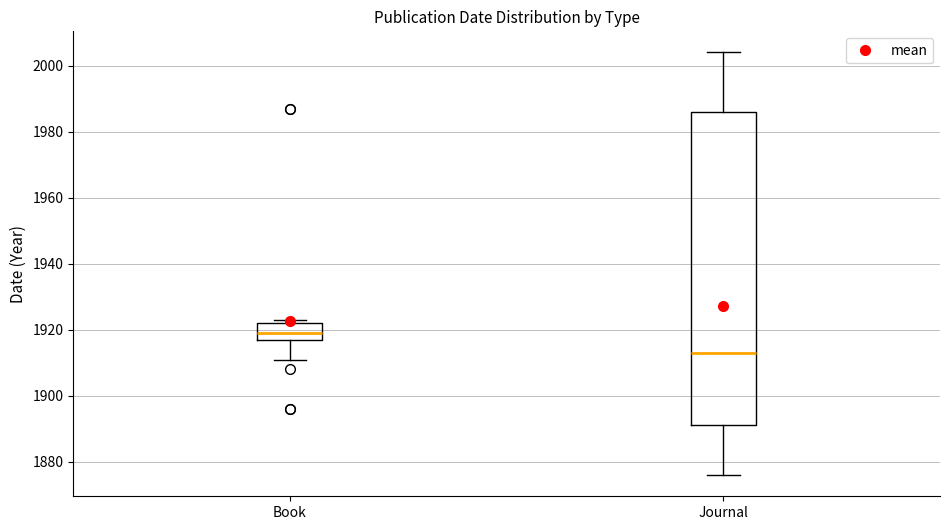

Reading left to right, transcribe this box plot: for each box, give where its median line is, the range the box spans, and where its two whiskers end, as read against the y-axis. The values are not printed on the chart, so give them approximately, as read against the axis.

Book: median 1920, box 1918 to 1922, whiskers 1912 to 1924
Journal: median 1914, box 1892 to 1986, whiskers 1876 to 2004